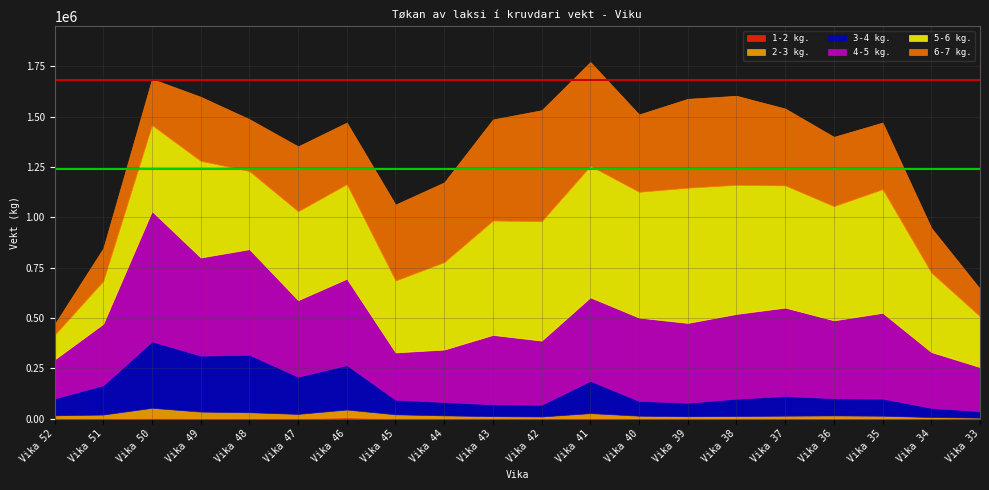

True or false: 2-3 kg. and 1-2 kg. intersect in this chart.

False